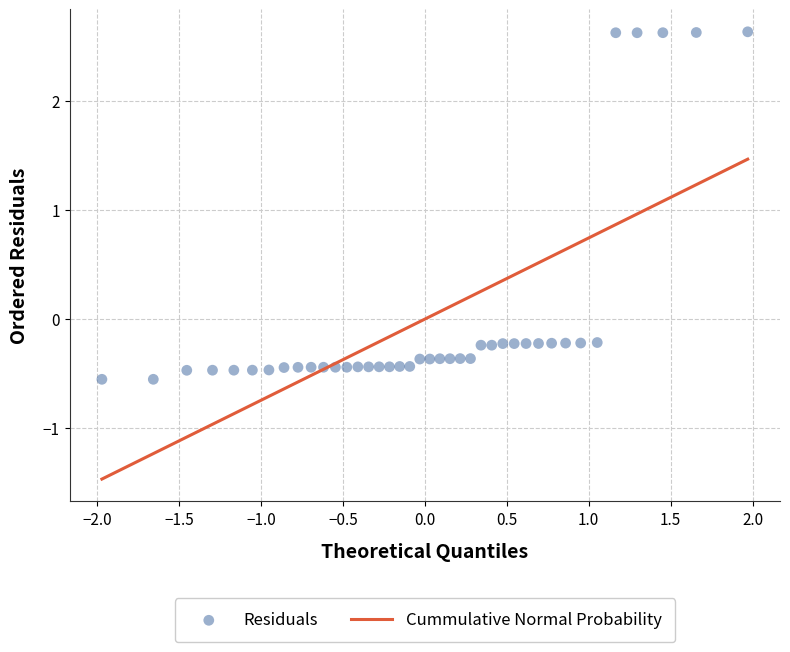

What is the range of Y values (max minus min)?

3.2